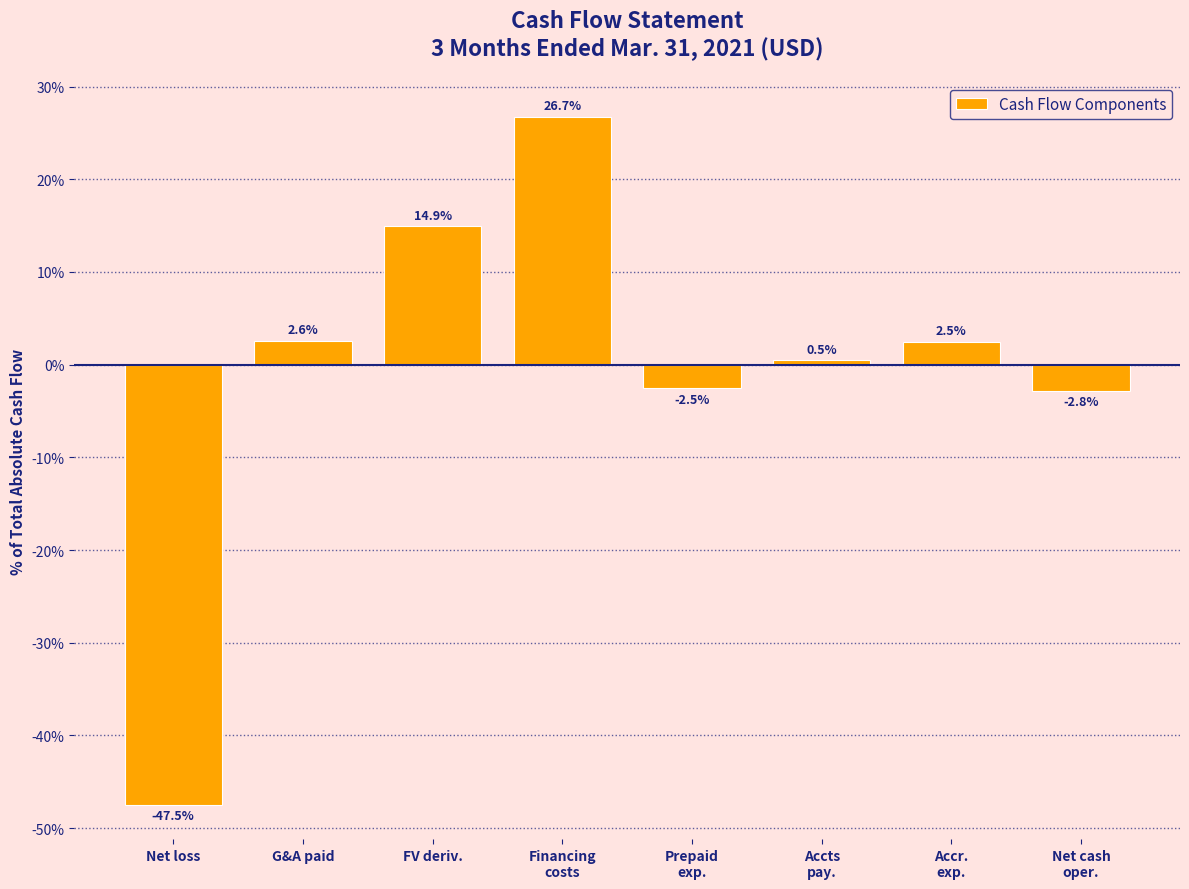

Reading right to left, transcribe all the data shown in this chart.

-2.8	2.5	0.5	-2.5	26.7	14.9	2.6	-47.5